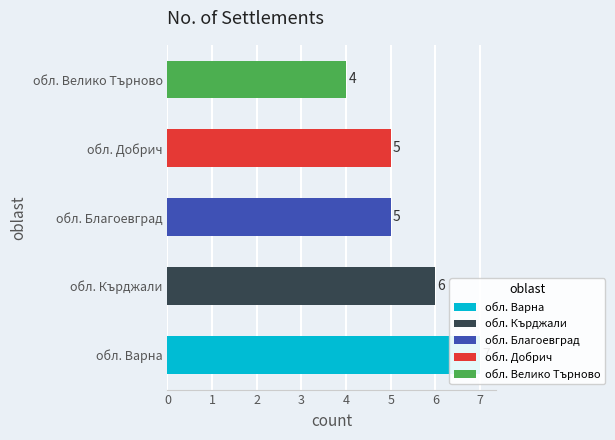

At which label is the value closest to 4?

обл. Велико Търново